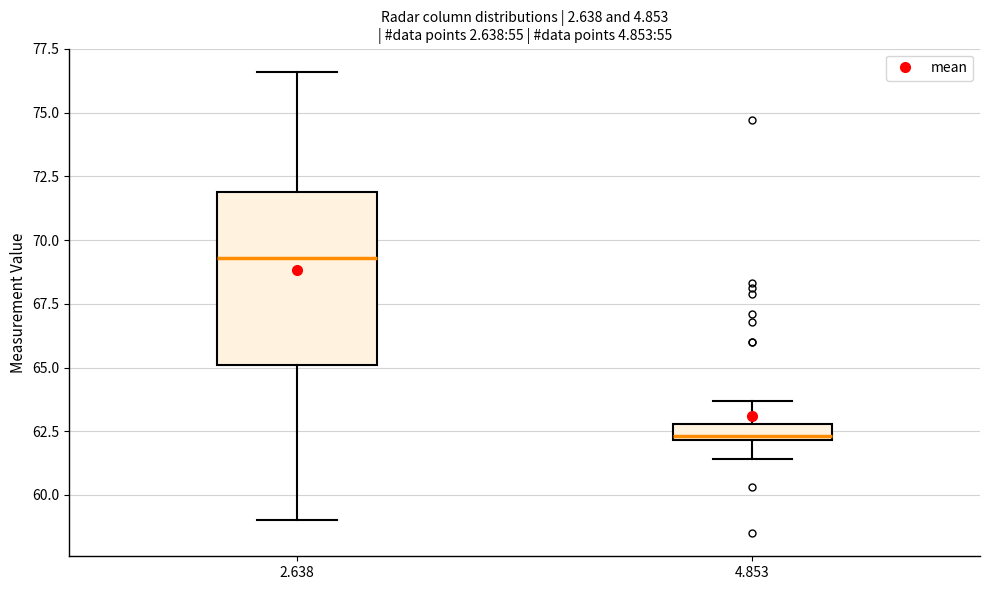

Where does the median line of the box at x = 4.853 sit on the y-axis? The values are not printed on the chart, so give them approximately, as read against the axis.

62.5